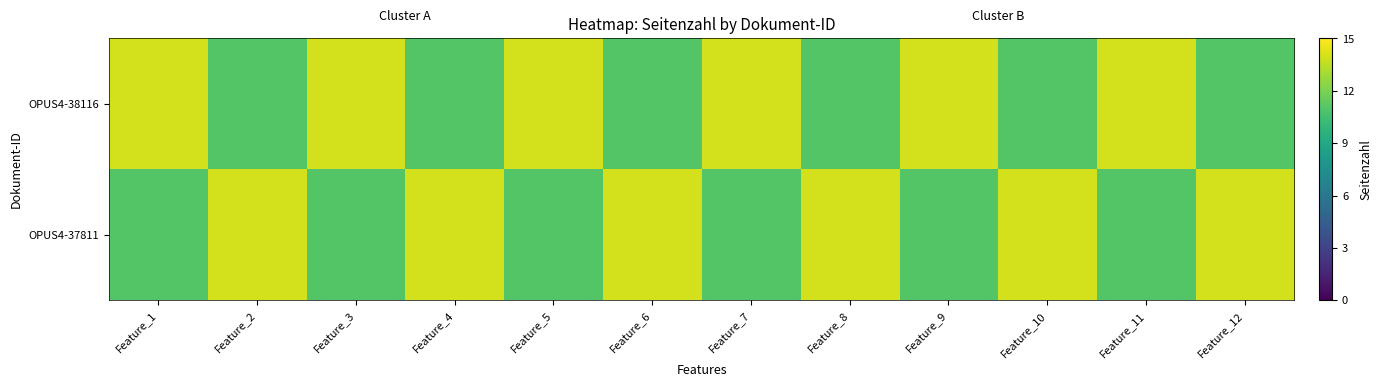

Which series has the largest total across all categories?

OPUS4-38116